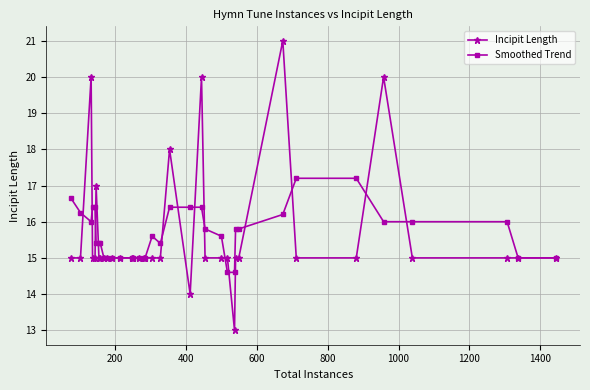

What is the maximum value for Smoothed Trend?

17.2